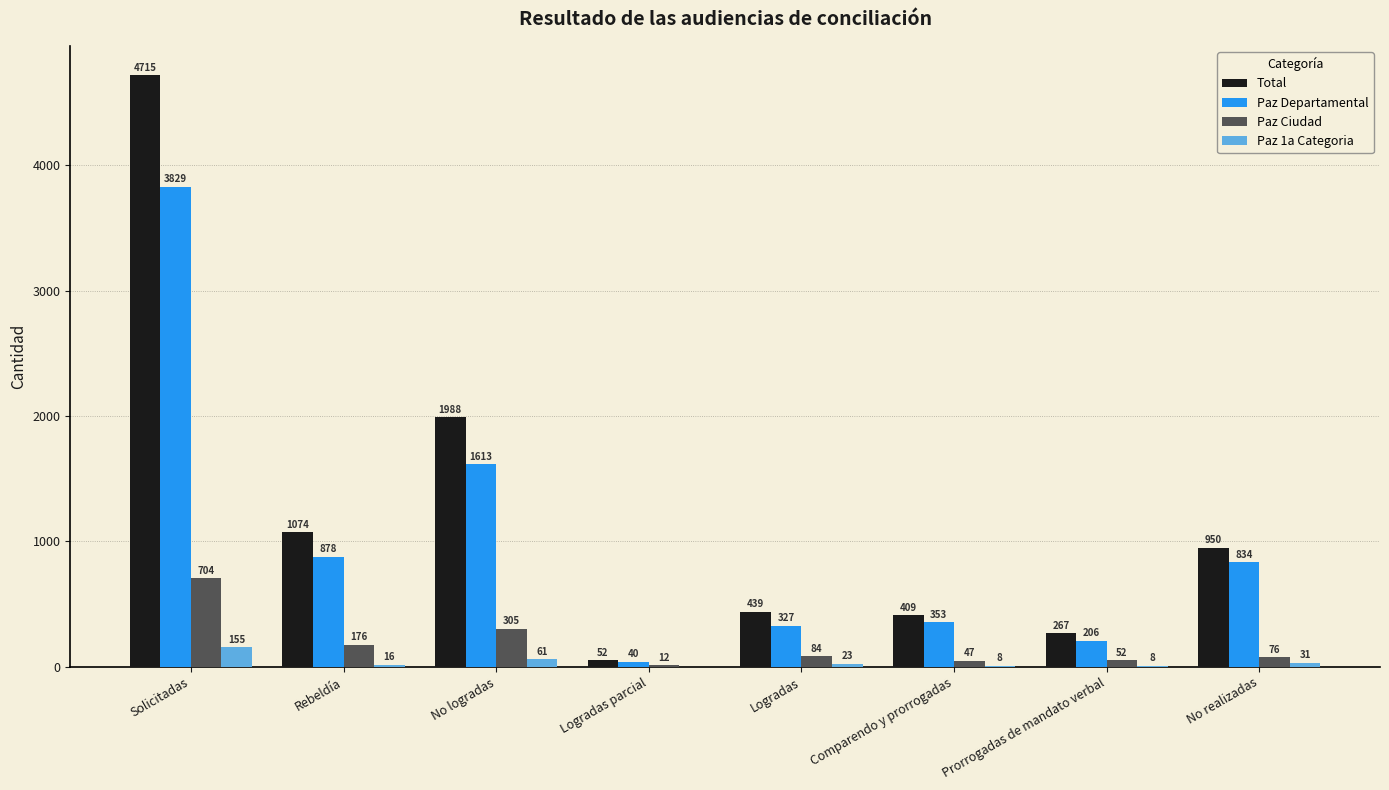

How many data points does each series have?

8